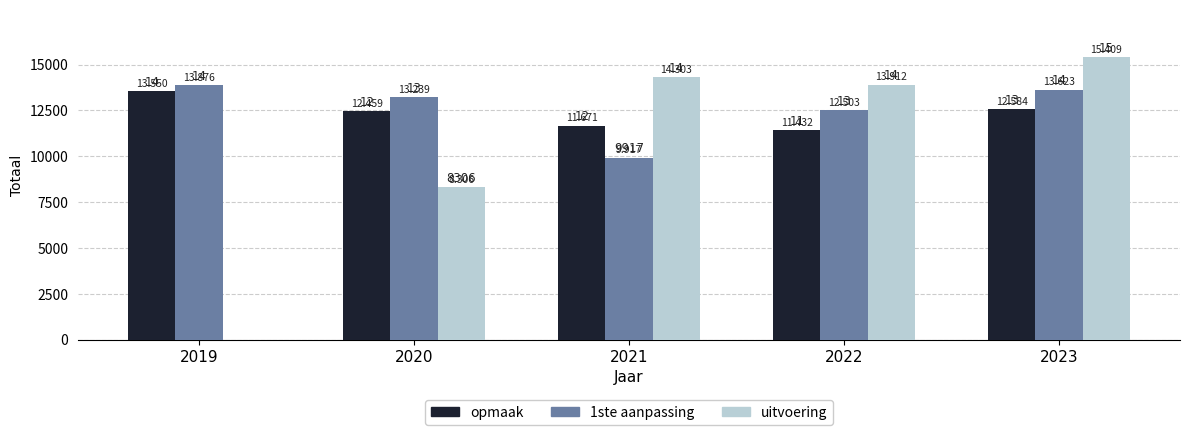

Does the chart contain stacked bars?

No